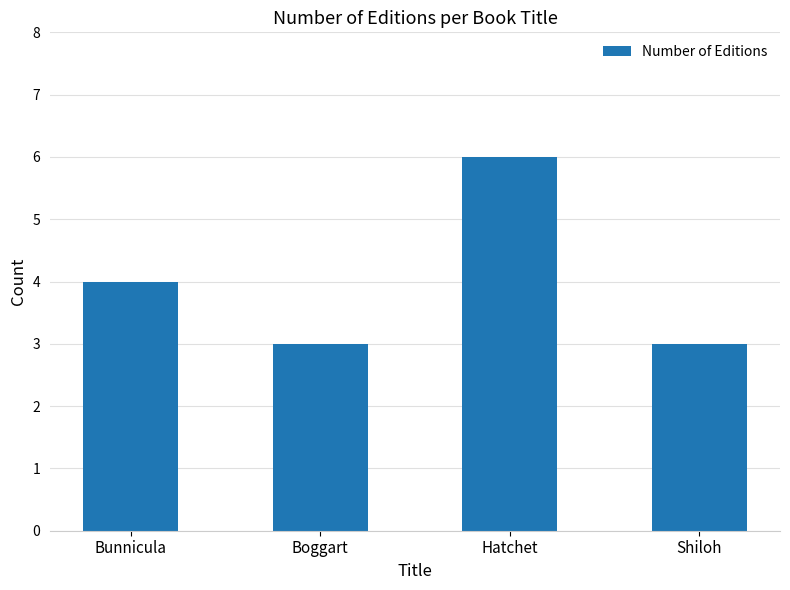

What is the approximate value at Bunnicula?

4